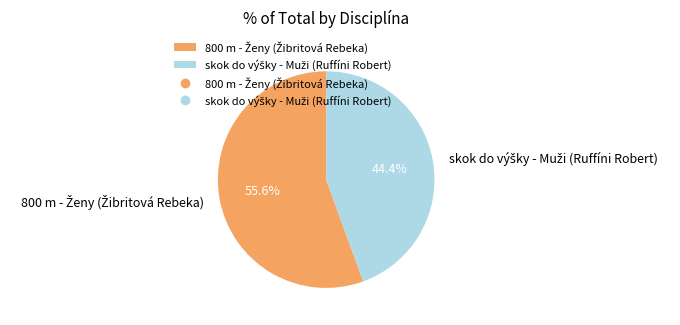

Is there a majority slice in this chart?

Yes